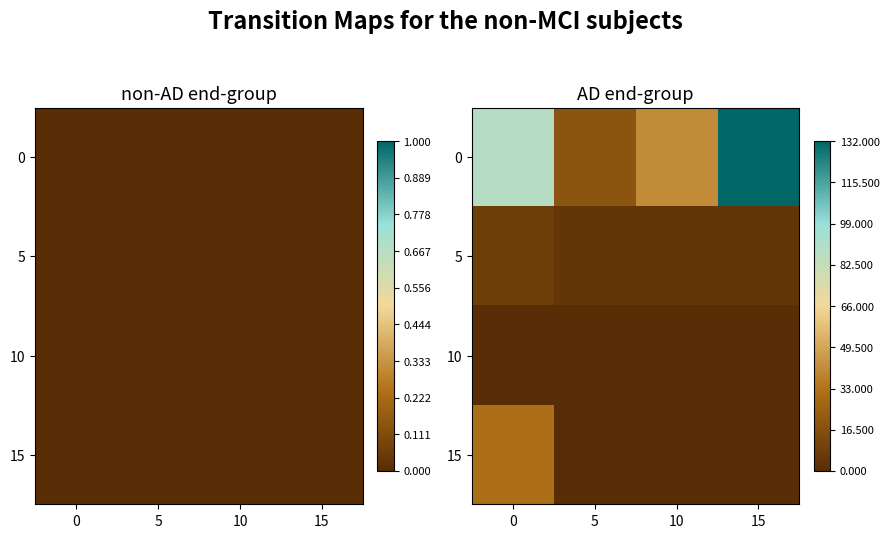

The 5 series shows 0.0 at 15. True or false?

True